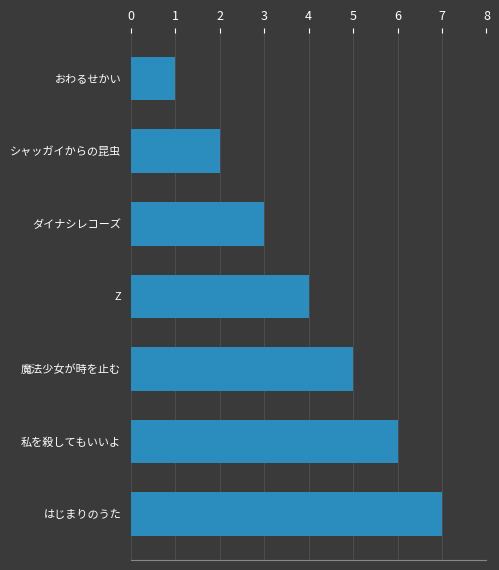

Rank the categories by value from highest to lowest.

はじまりのうた, 私を殺してもいいよ, 魔法少女が時を止む, Z, ダイナシレコーズ, シャッガイからの昆虫, おわるせかい